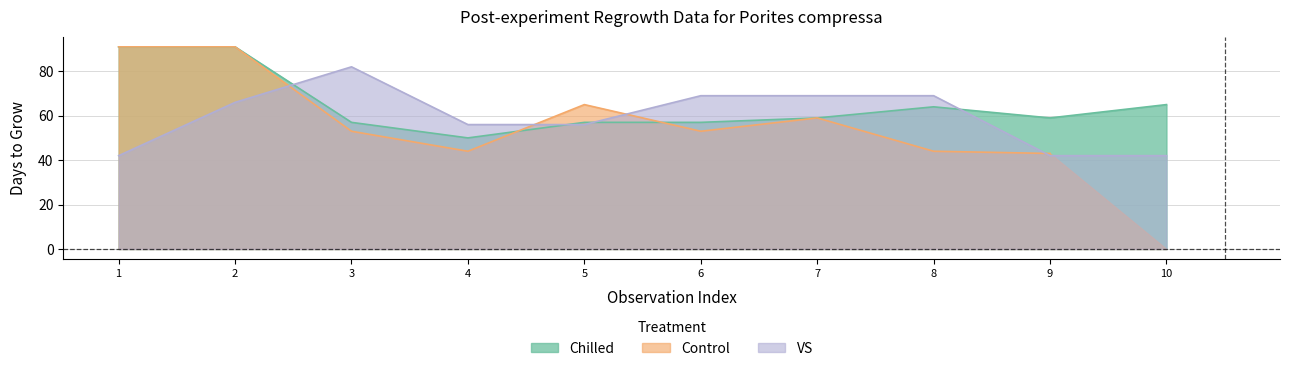

Is it true that VS equals 91 at 5?

False